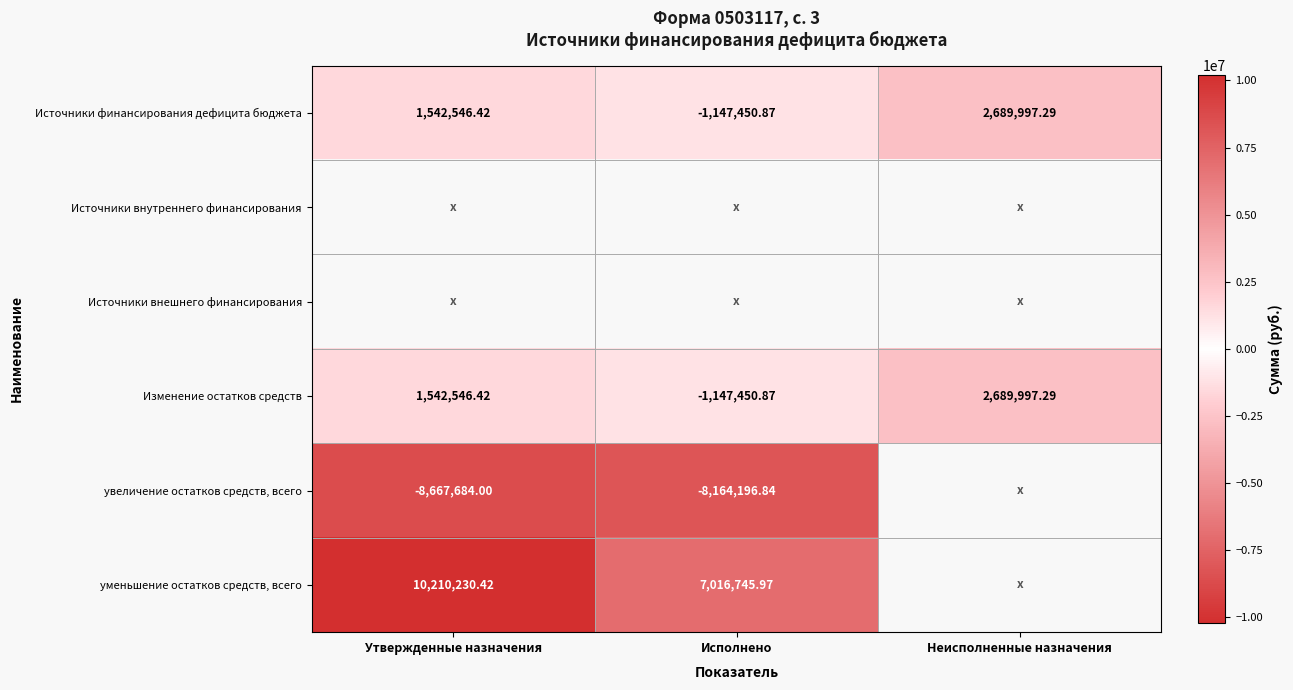

Which category has the lowest value across all series?

Утвержденные назначения